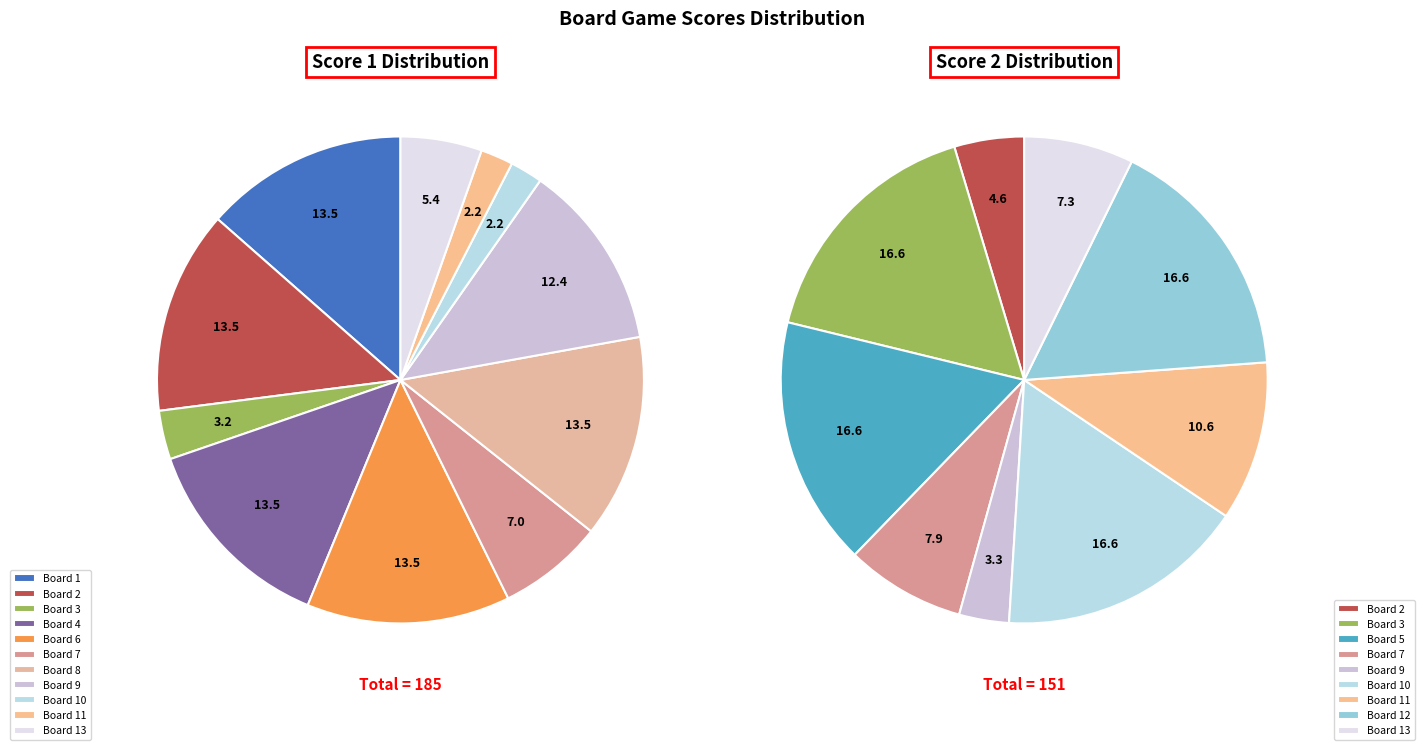

Is it true that Board 8 is 10% of the pie?

False